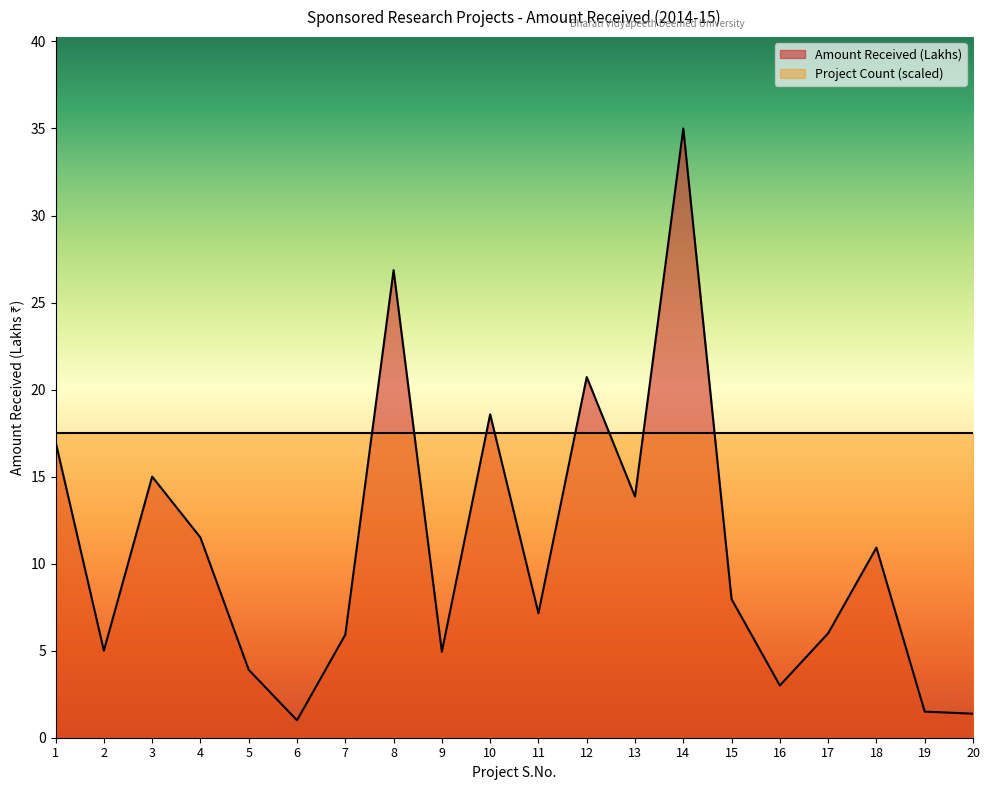

Where is the first local maximum?

3